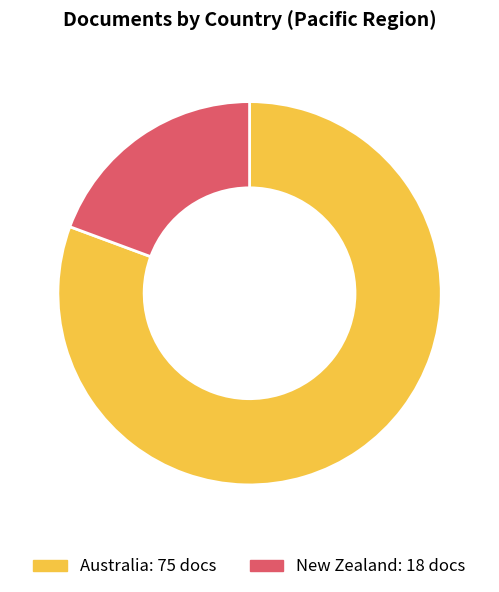

Which has a higher value, New Zealand or Australia?

Australia